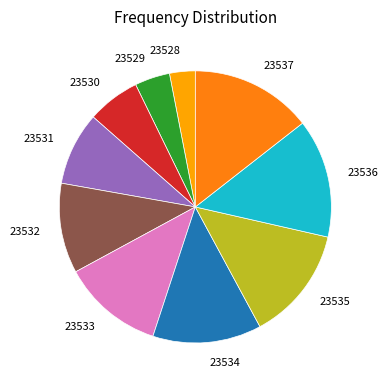

Between 23534 and 23537, which is larger?

23537